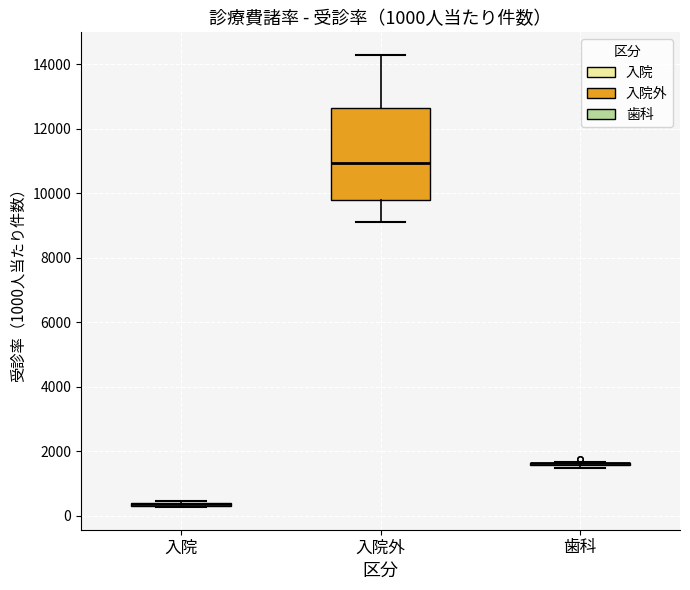

Where is the lower edge of the box for 入院 on the y-axis? The values are not printed on the chart, so give them approximately, as read against the axis.

200